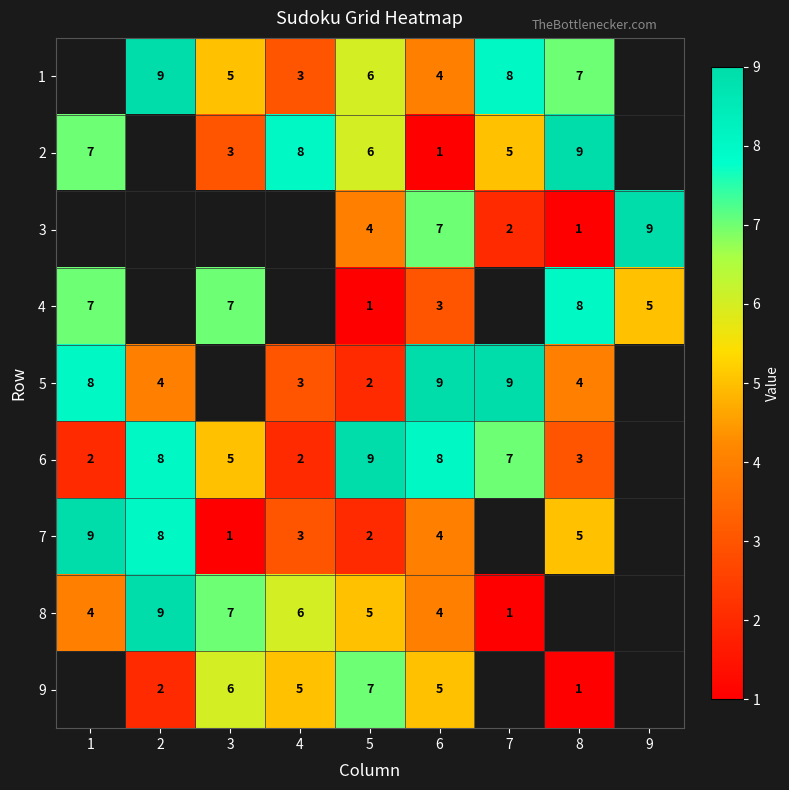

Is it true that 1 equals 6.6 at 6?

False